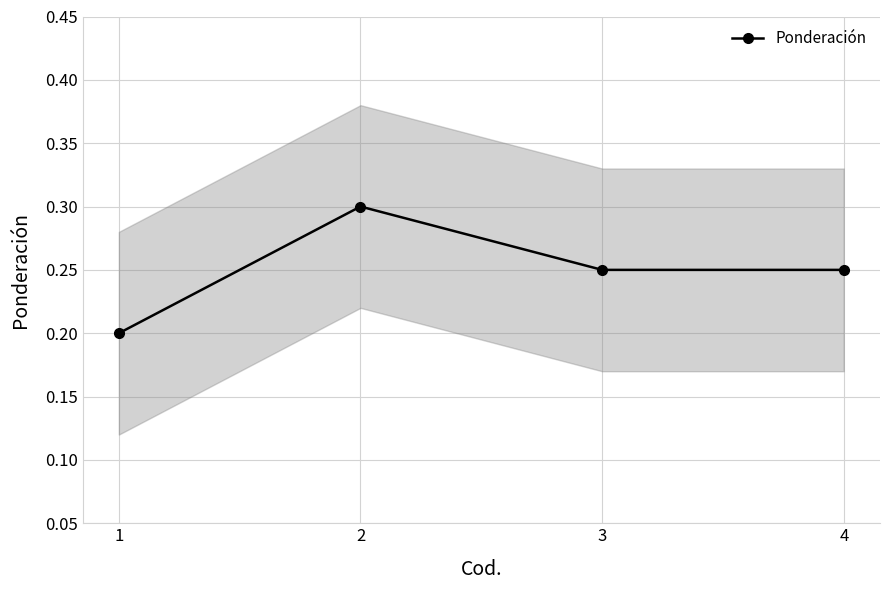

What is the greatest value displayed?

0.3